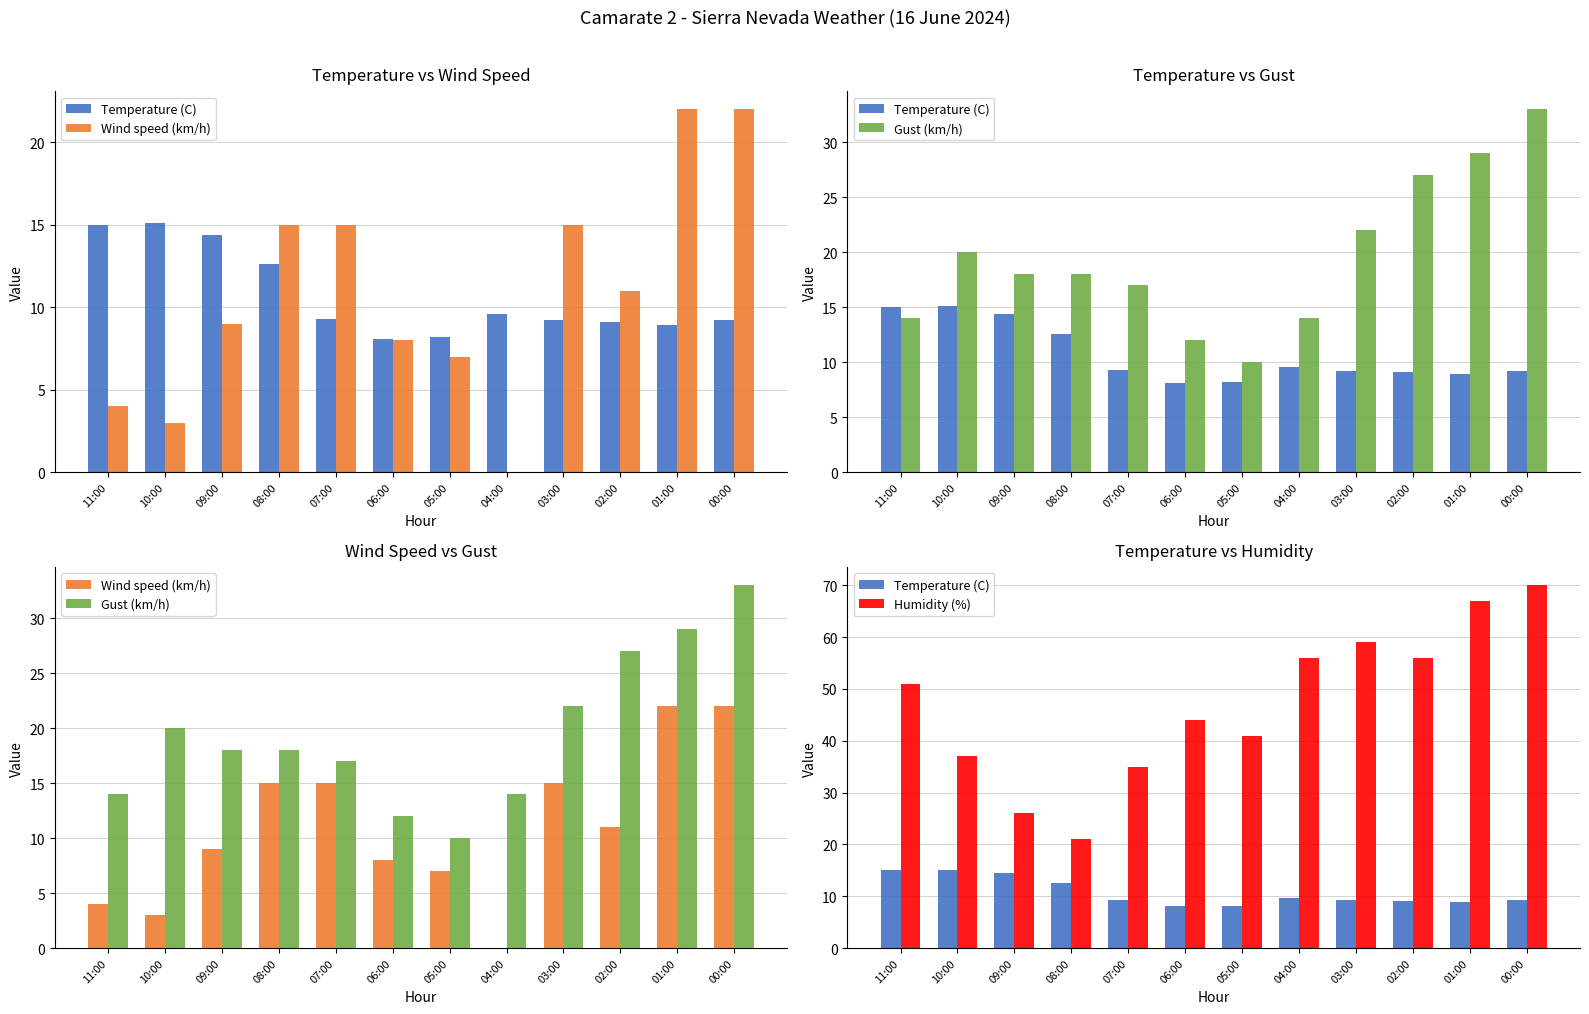

How many values in the Humidity (%) series exceed 51?

5